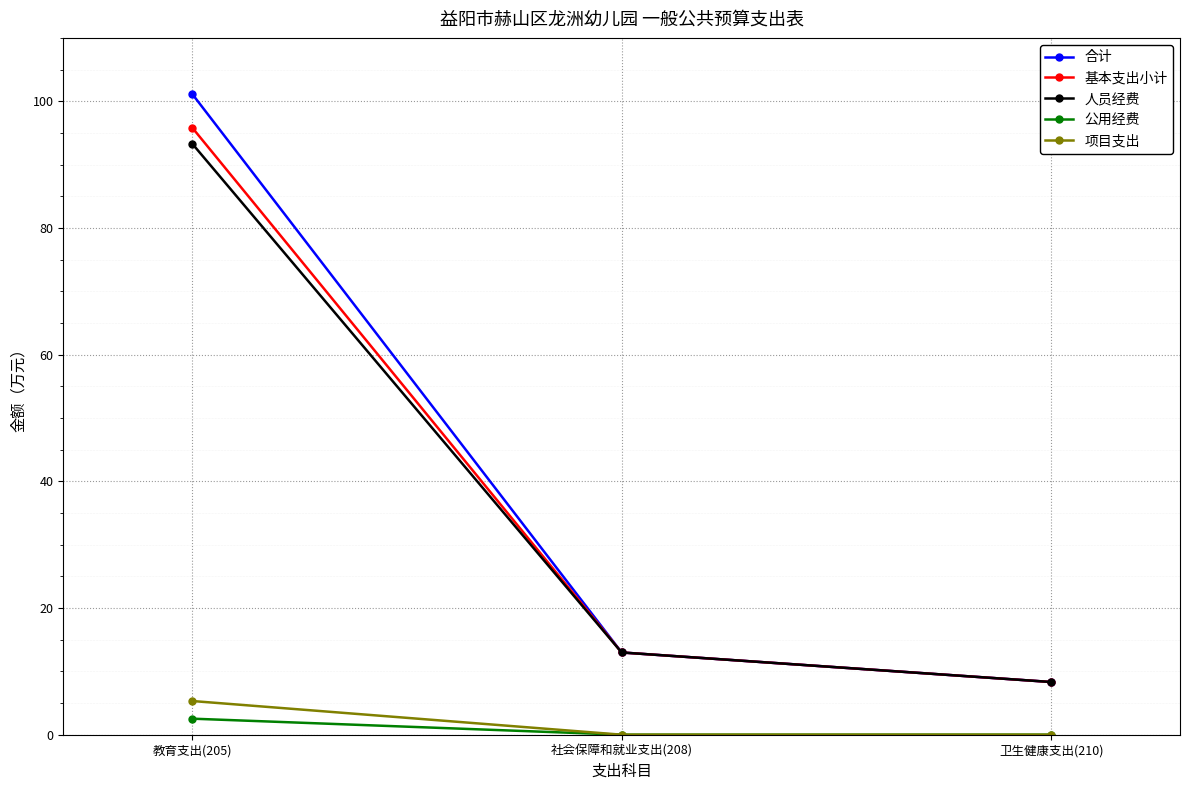

True or false: 人员经费 has a value of 8.3 at 卫生健康支出(210).

True